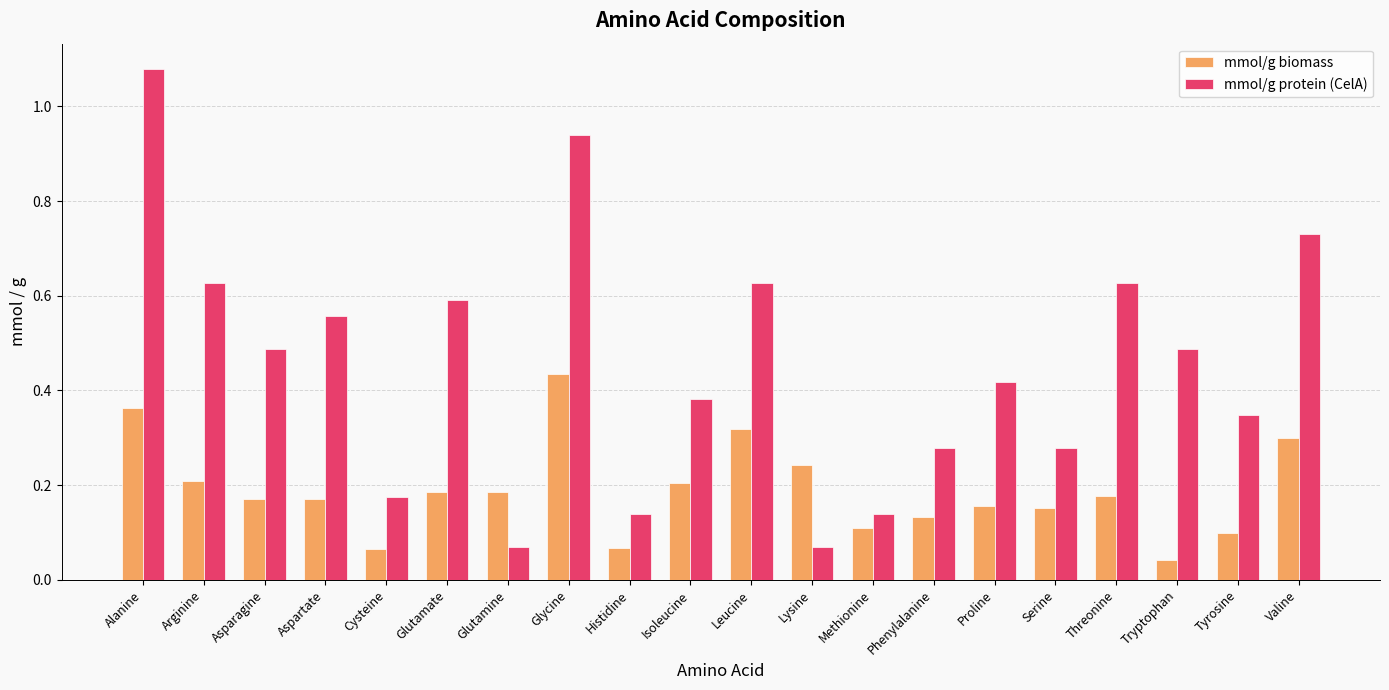

Between Leucine and Phenylalanine, which series saw the biggest shift?

mmol/g protein (CelA)